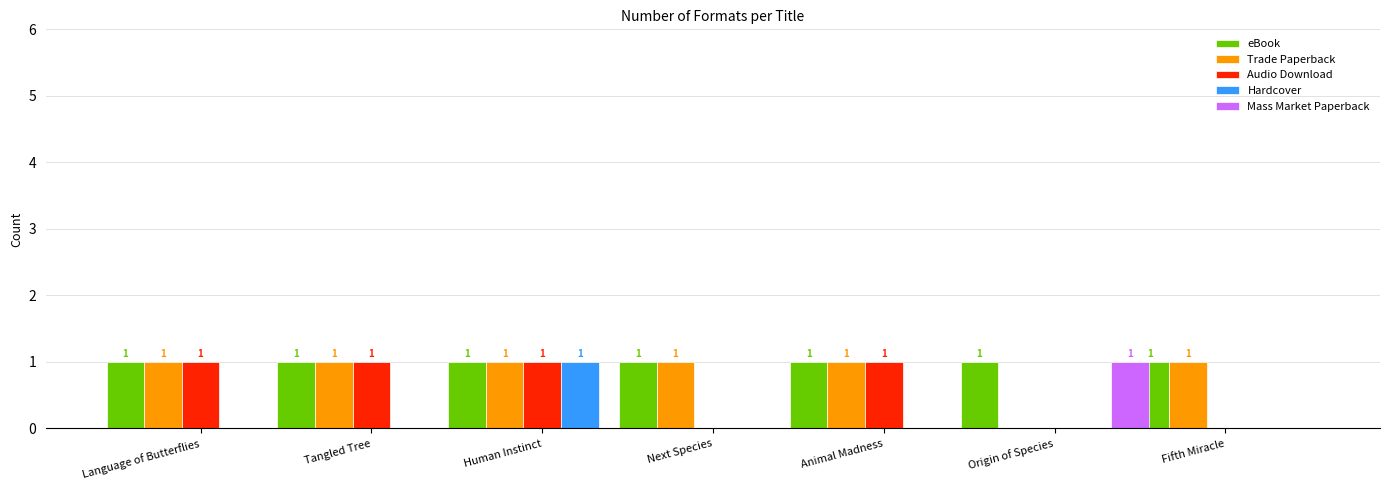

What is the maximum value shown in the chart?

1